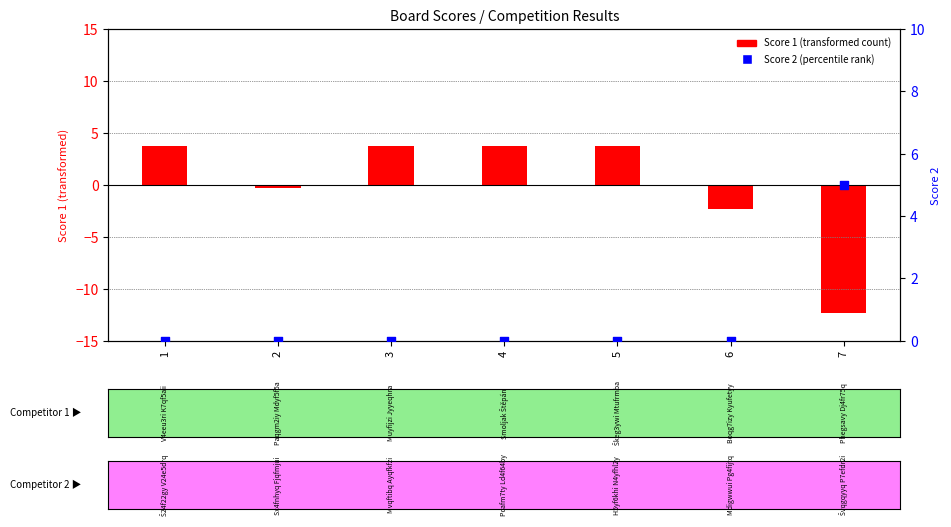

Which series reaches the maximum Y coordinate?

Score 2 (percentile rank)